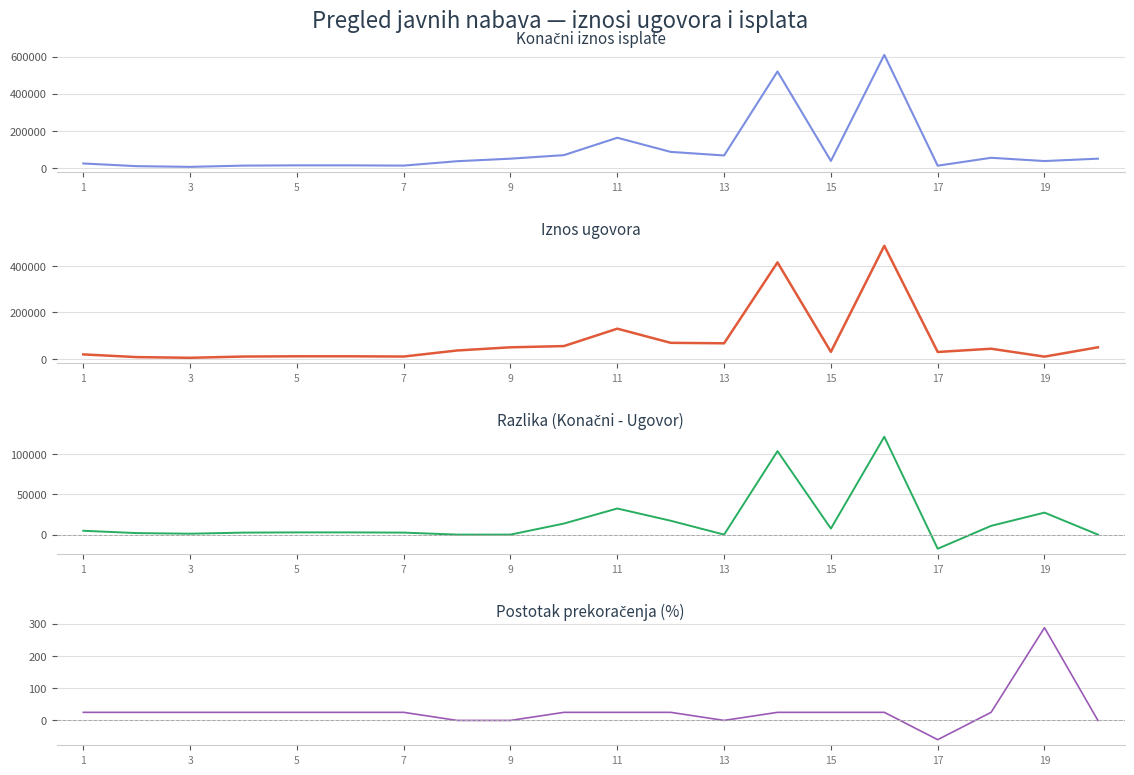

True or false: Postotak prekoračenja (%) has a value of 183.4 at 15.

False